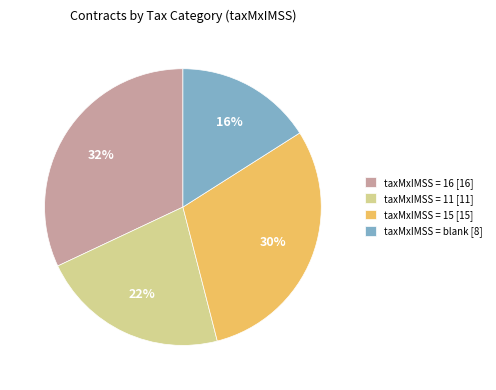

Count the number of slices in the pie.

4